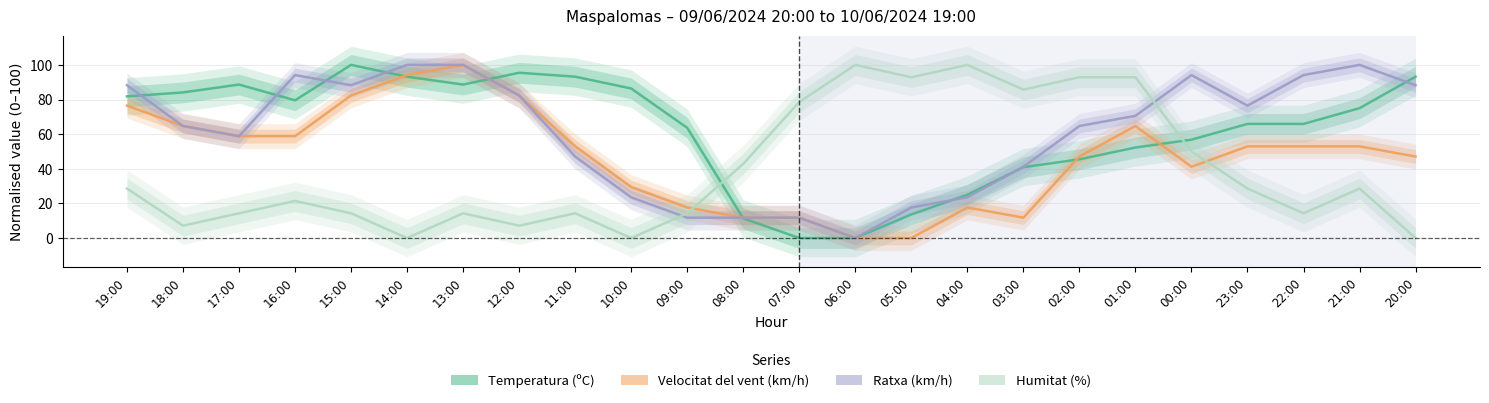

What is the average value of the Velocitat del vent (km/h) series?

47.1